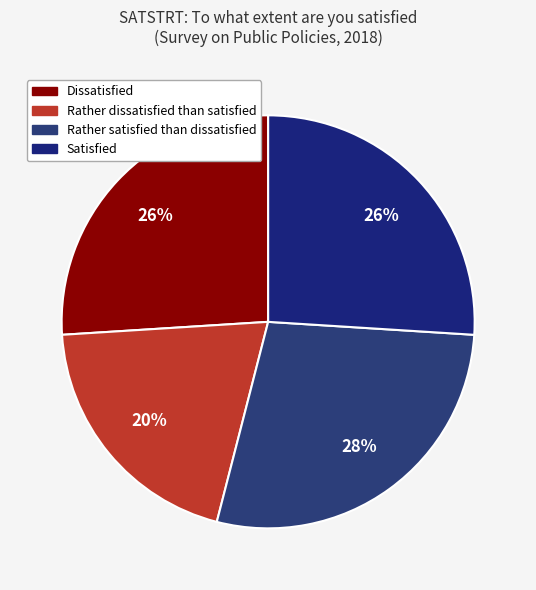

Does Rather satisfied than dissatisfied represent more than half of the total?

No